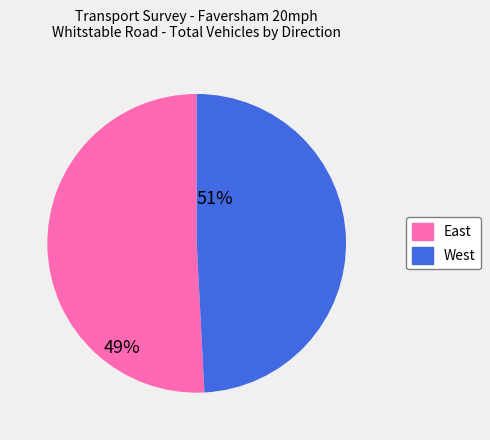

Rank the categories by value from lowest to highest.

West, East